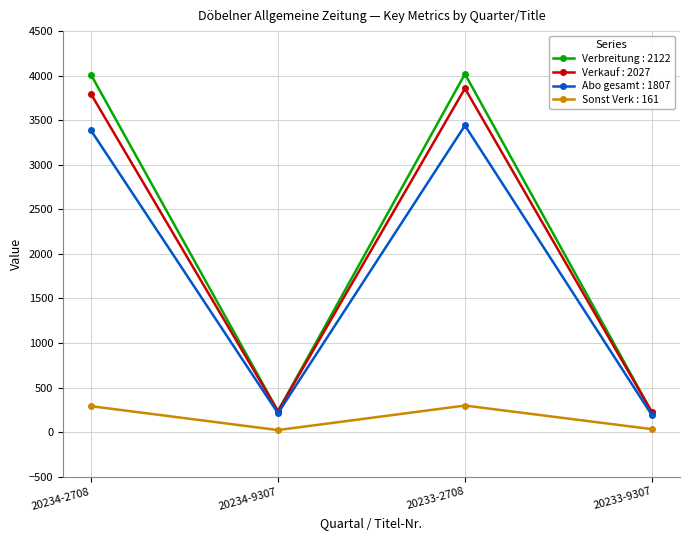

What is the difference between the highest and lowest values at 20234-2708?

3720